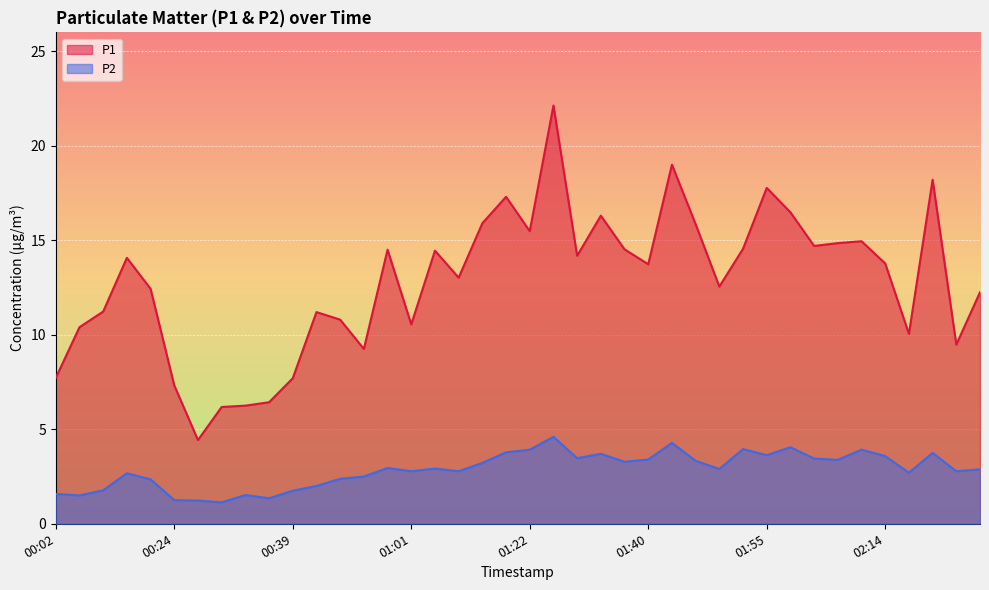

Rank the series by their average value, from lowest to highest.

P2, P1